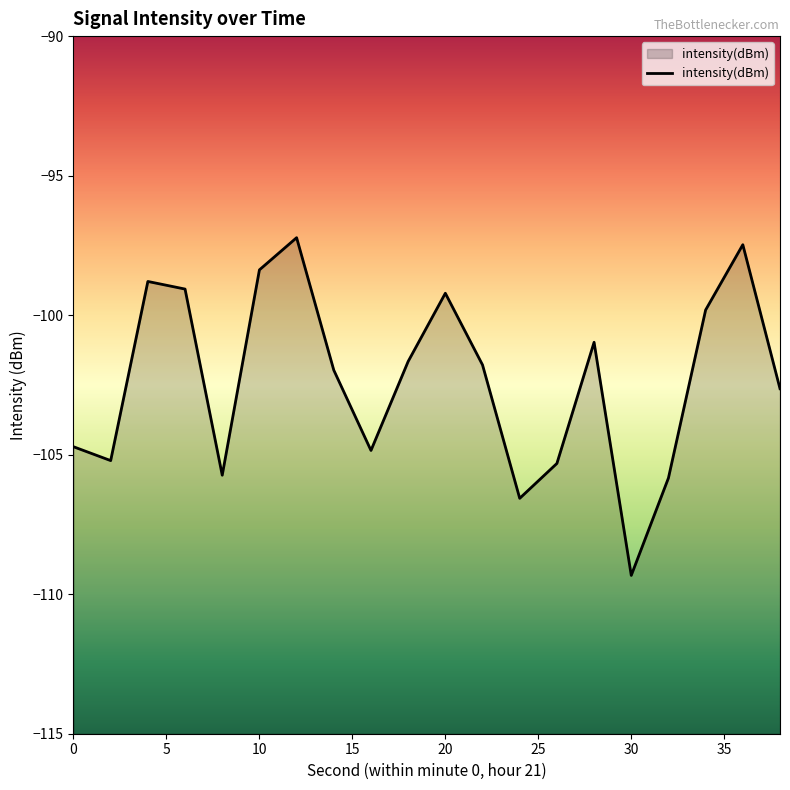

Reading left to right, what are all the values shown in this chart?

-104.7	-105.2	-98.8	-99.1	-105.7	-98.4	-97.2	-102.0	-104.8	-101.7	-99.2	-101.8	-106.6	-105.3	-101.0	-109.3	-105.8	-99.8	-97.5	-102.6